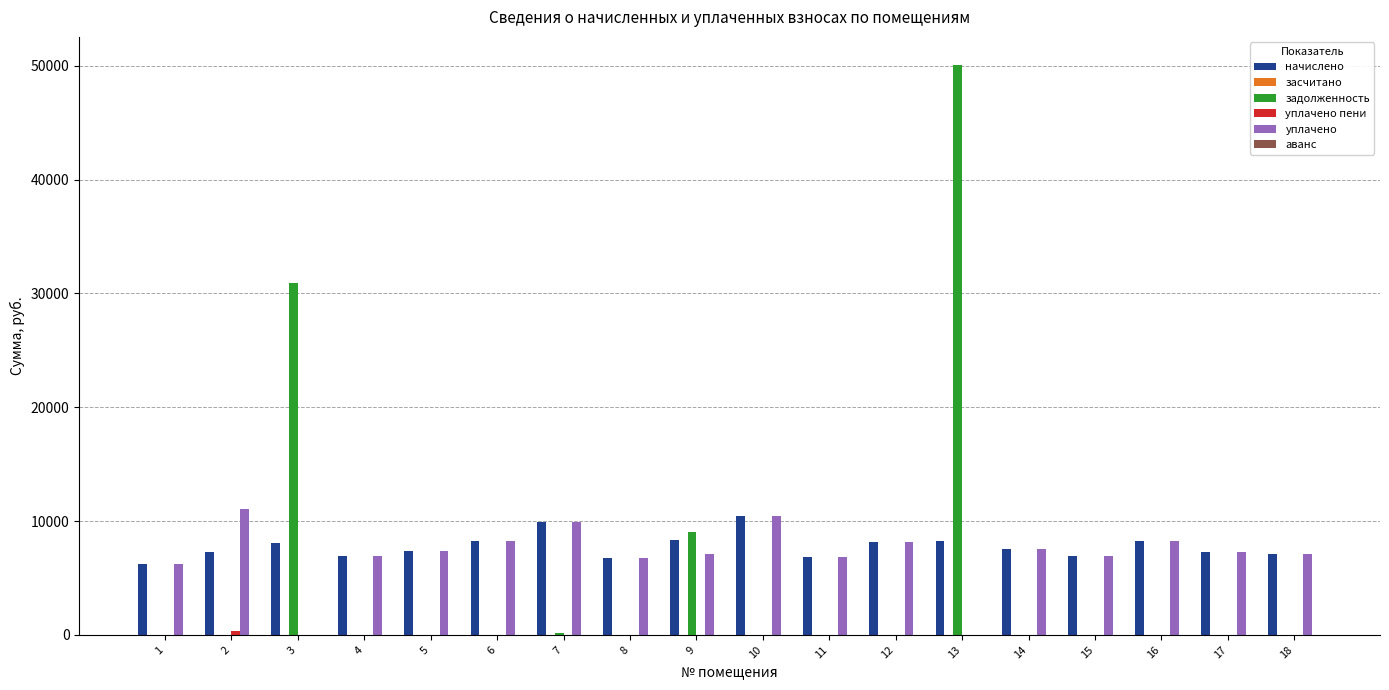

The value of уплачено at 13 is 4744.4. True or false?

False